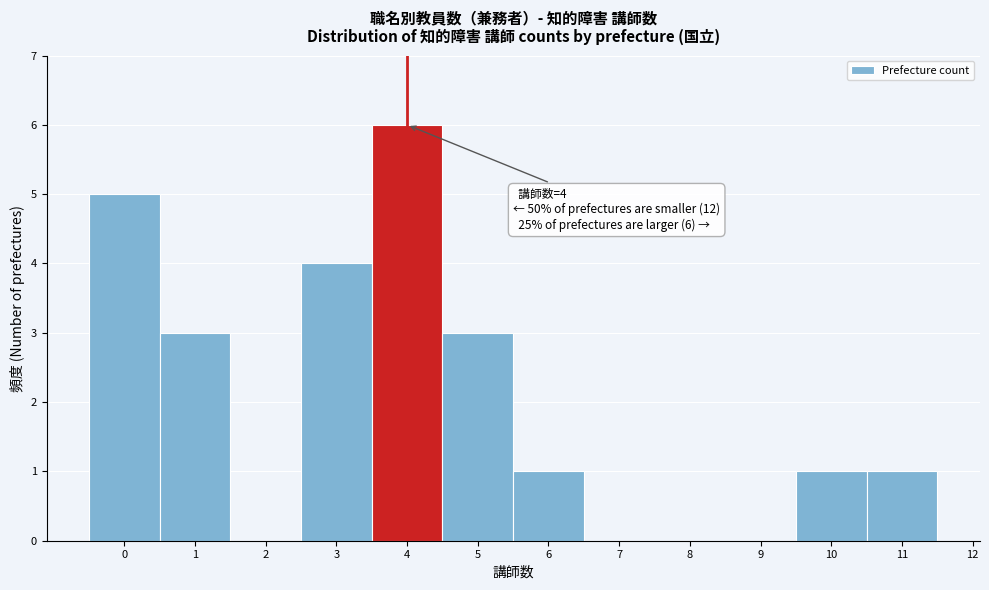

Which range on the x-axis has the tallest bar?

3.5 to 4.5